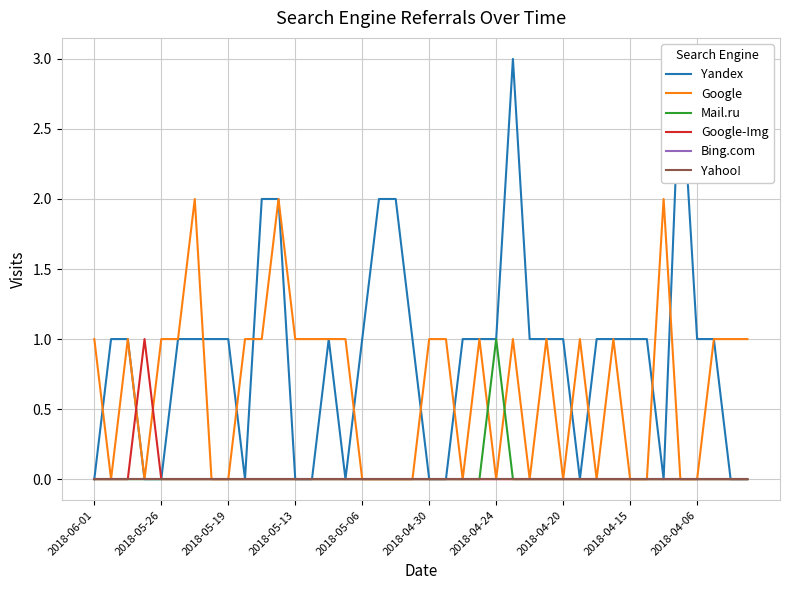

What is the difference between the maximum and minimum values in the Google series?

2